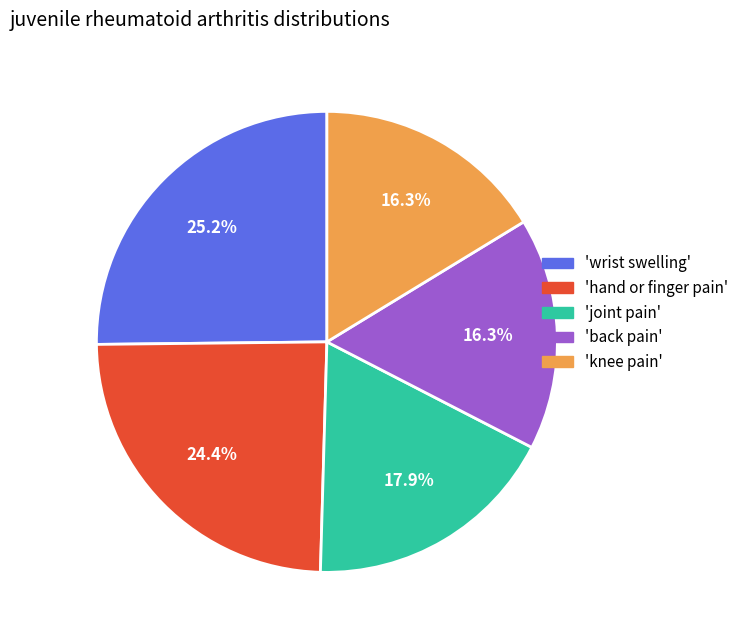

Is there a majority slice in this chart?

No